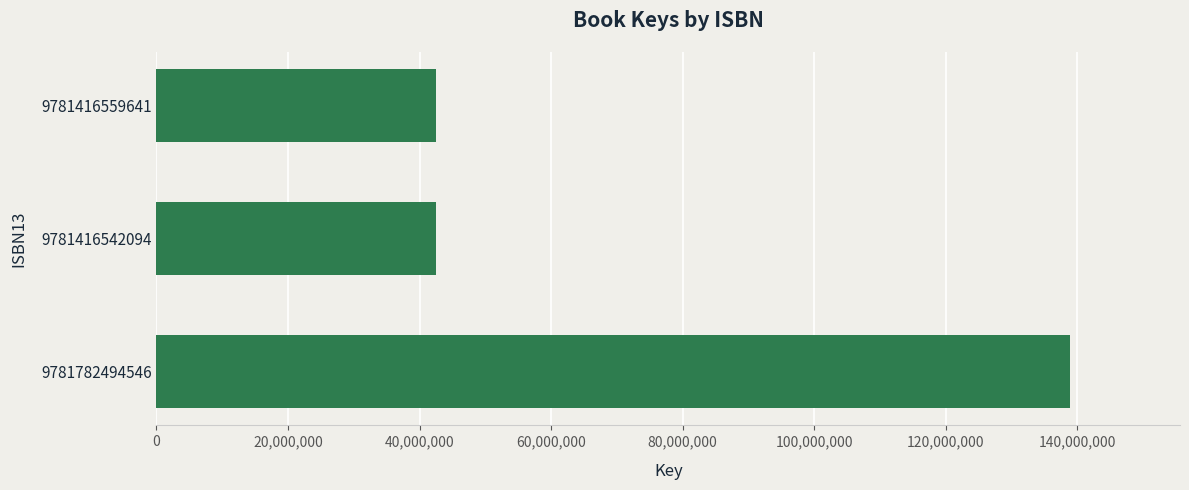

What is the ratio of the value at 9781782494546 to the value at 9781416542094?

3.3